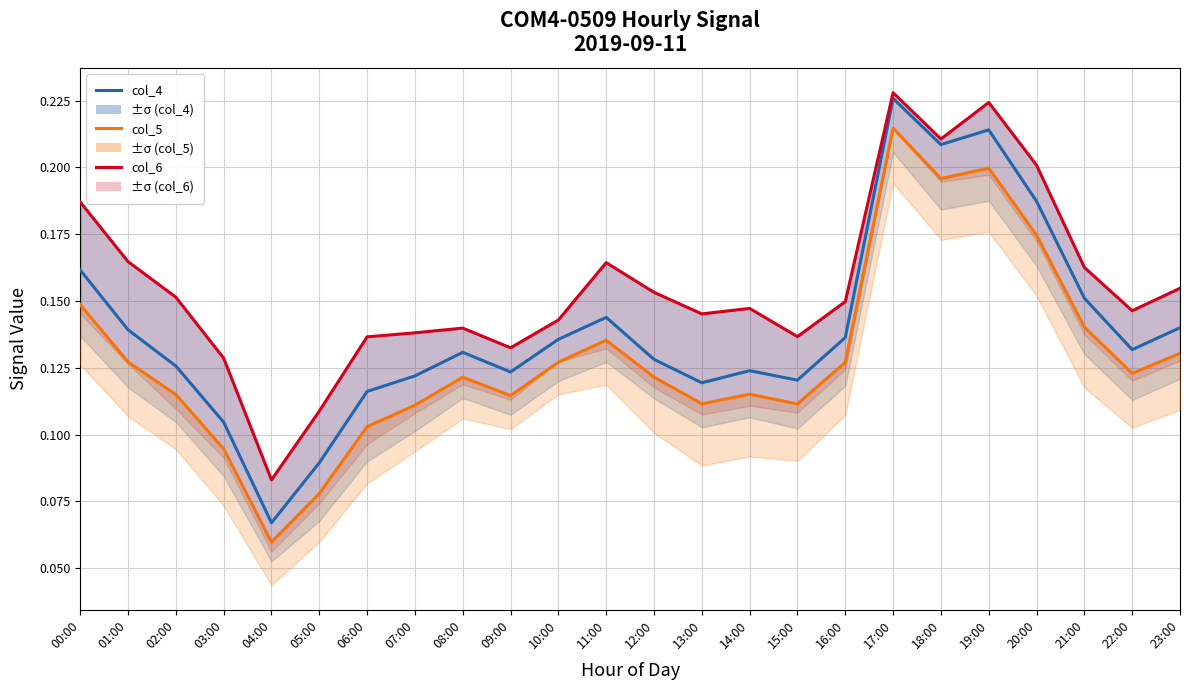

The col_5 (line) series shows 0.1 at 20:00. True or false?

False